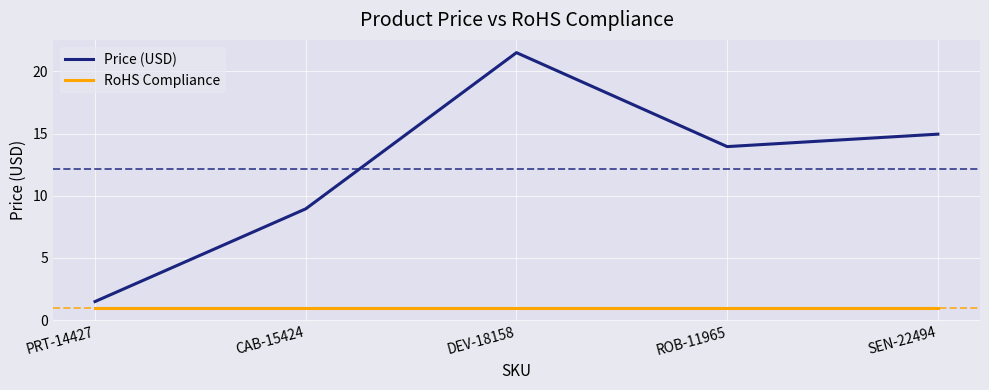

How many lines are shown in the chart?

2